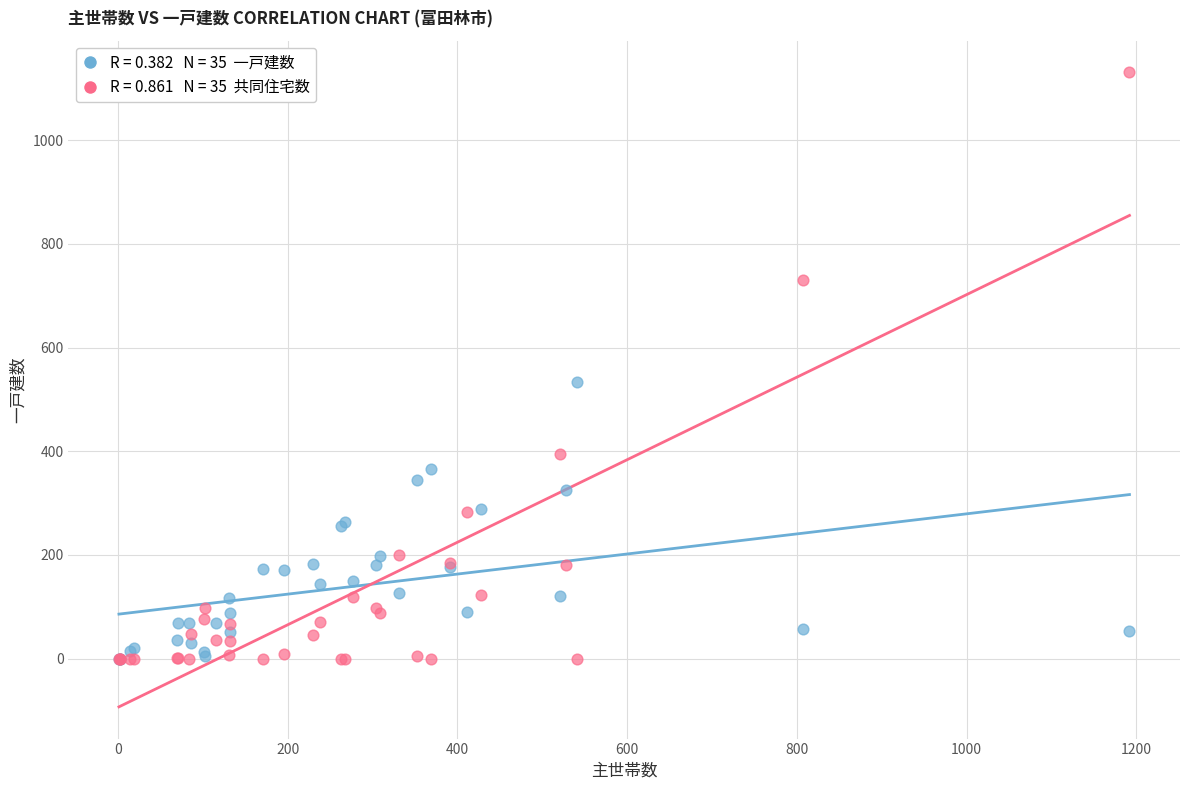

Across all series, what Y value is closest to 565?

534